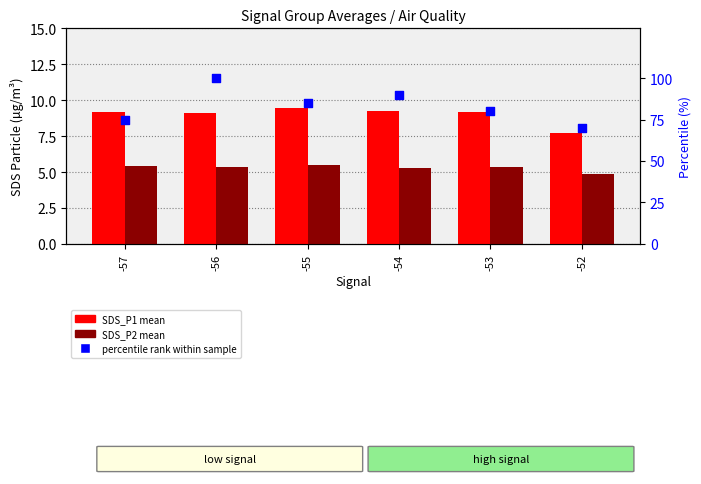

Which series contains the highest Y value?

percentile rank within sample